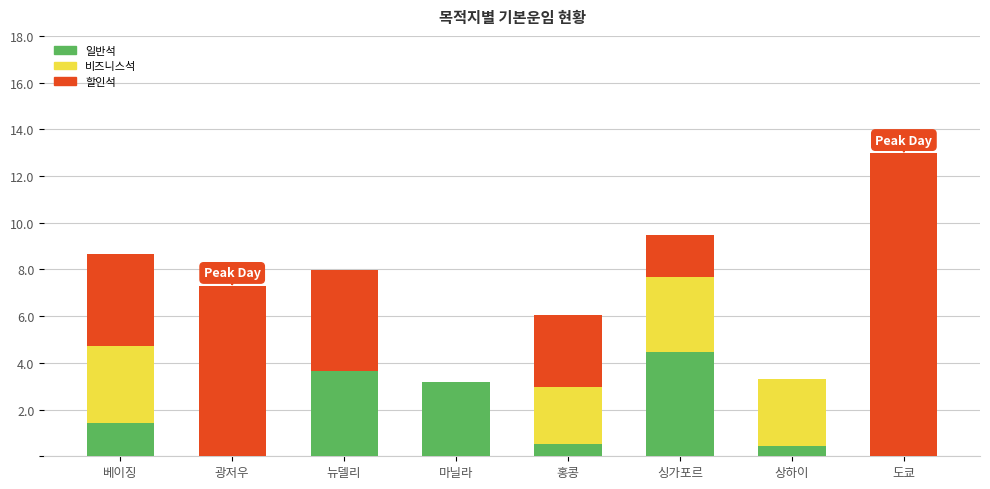

How many bars are there in each group?

3